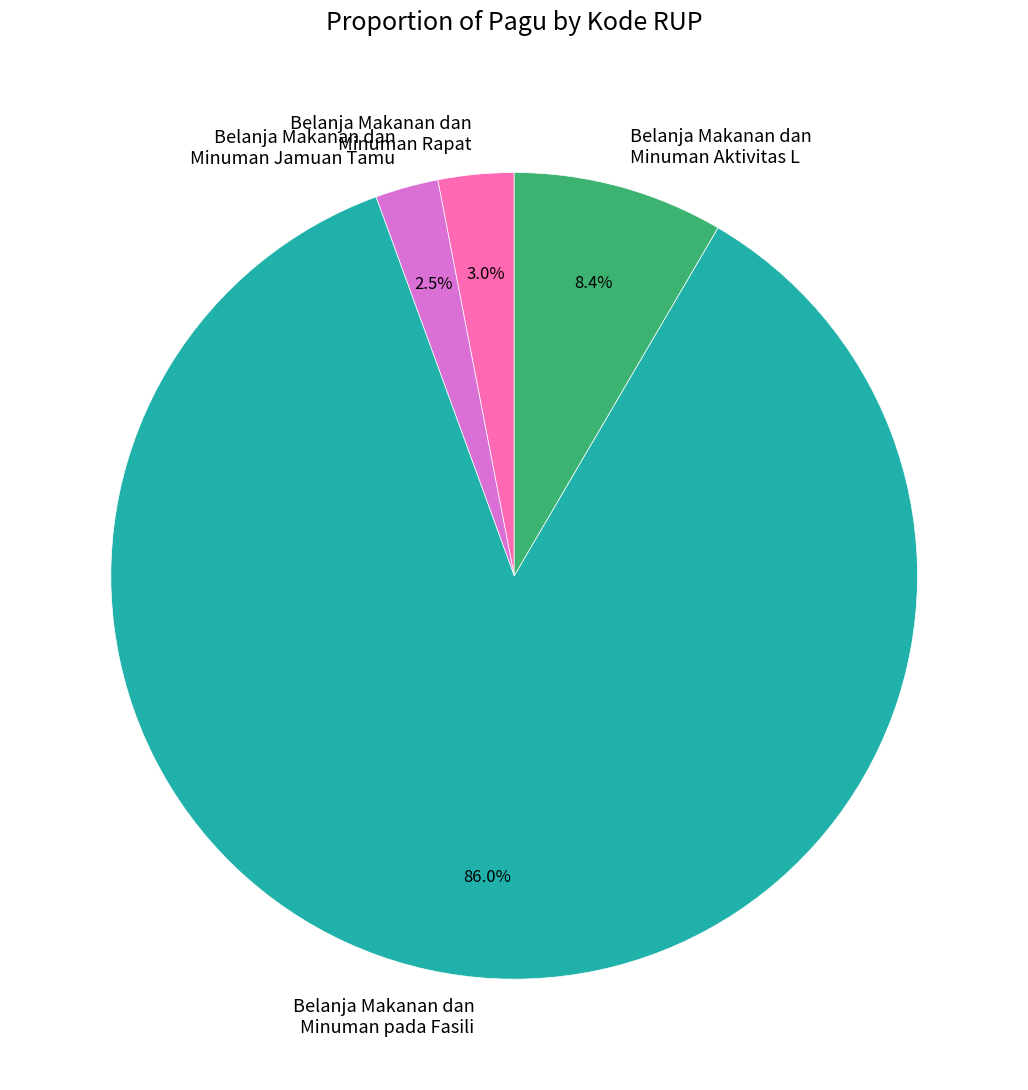

What percentage is NOT represented by Belanja Makanan dan Minuman Aktivitas L?

91.6%